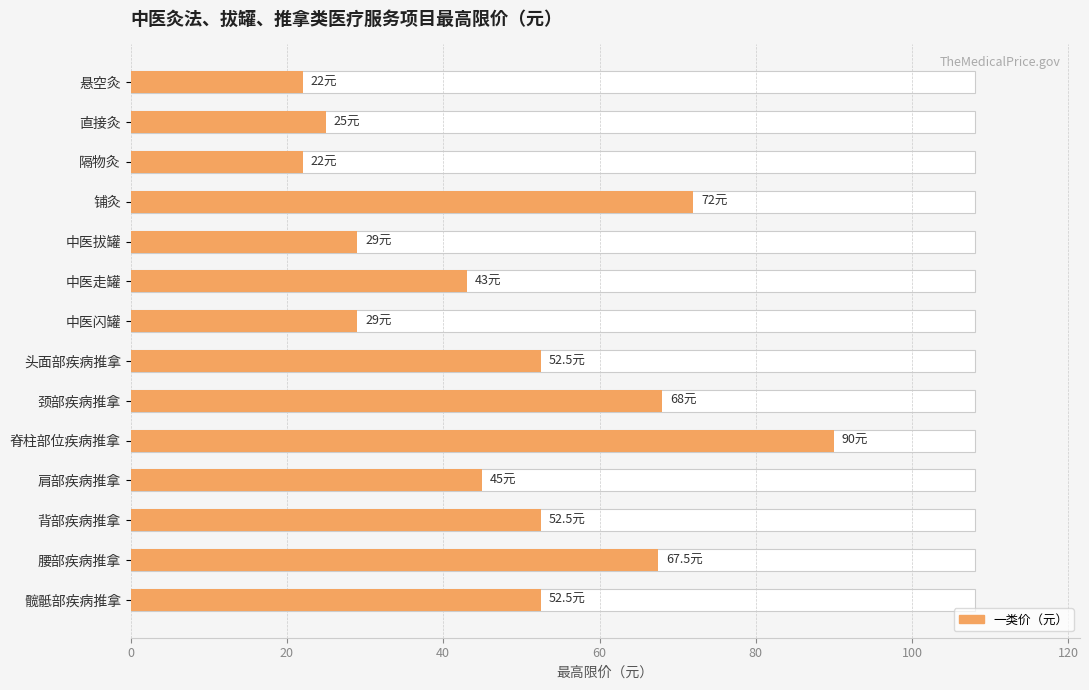

What is the sum of all values?

670.0